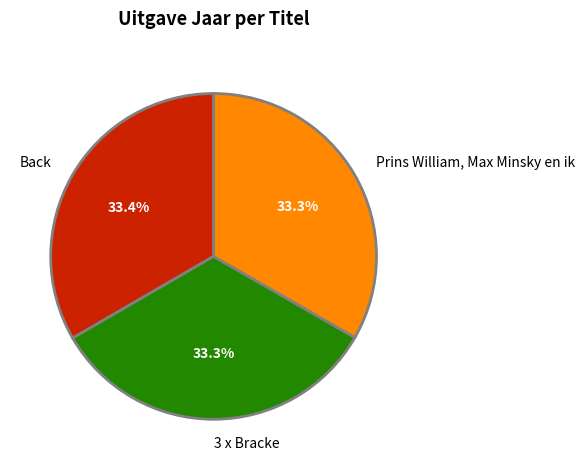

True or false: 3 x Bracke accounts for 43% of the total.

False